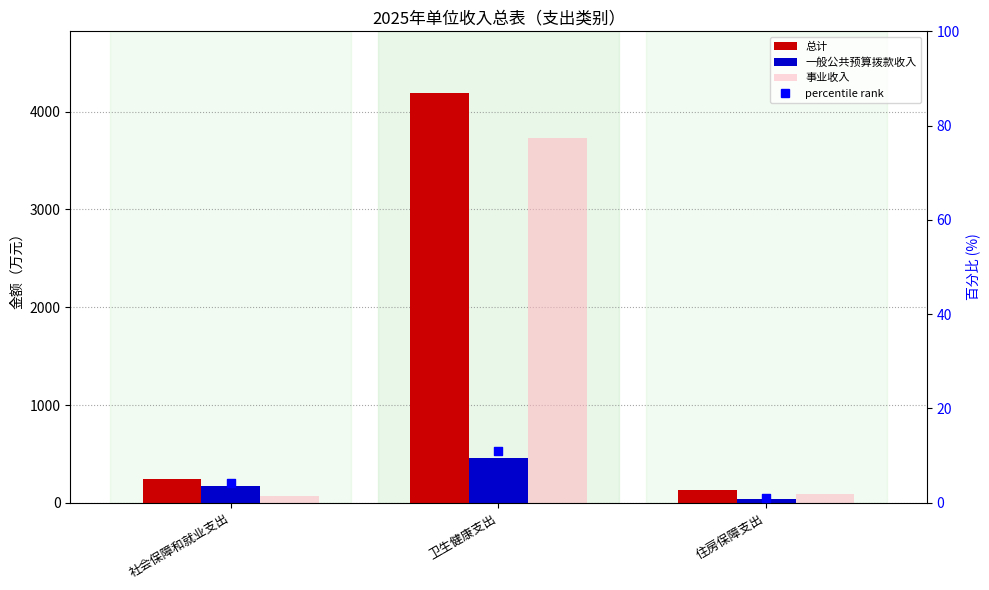

Which series has the largest total across all categories?

总计